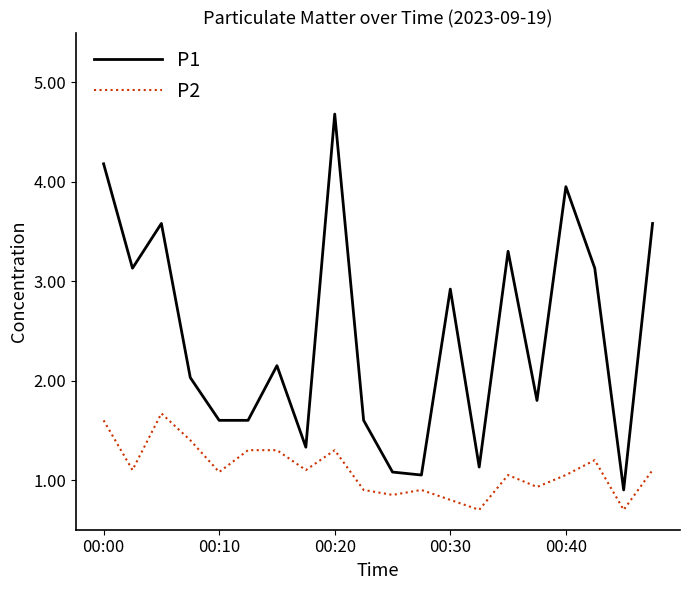

What is the difference between the maximum and minimum values in the P1 series?

3.8